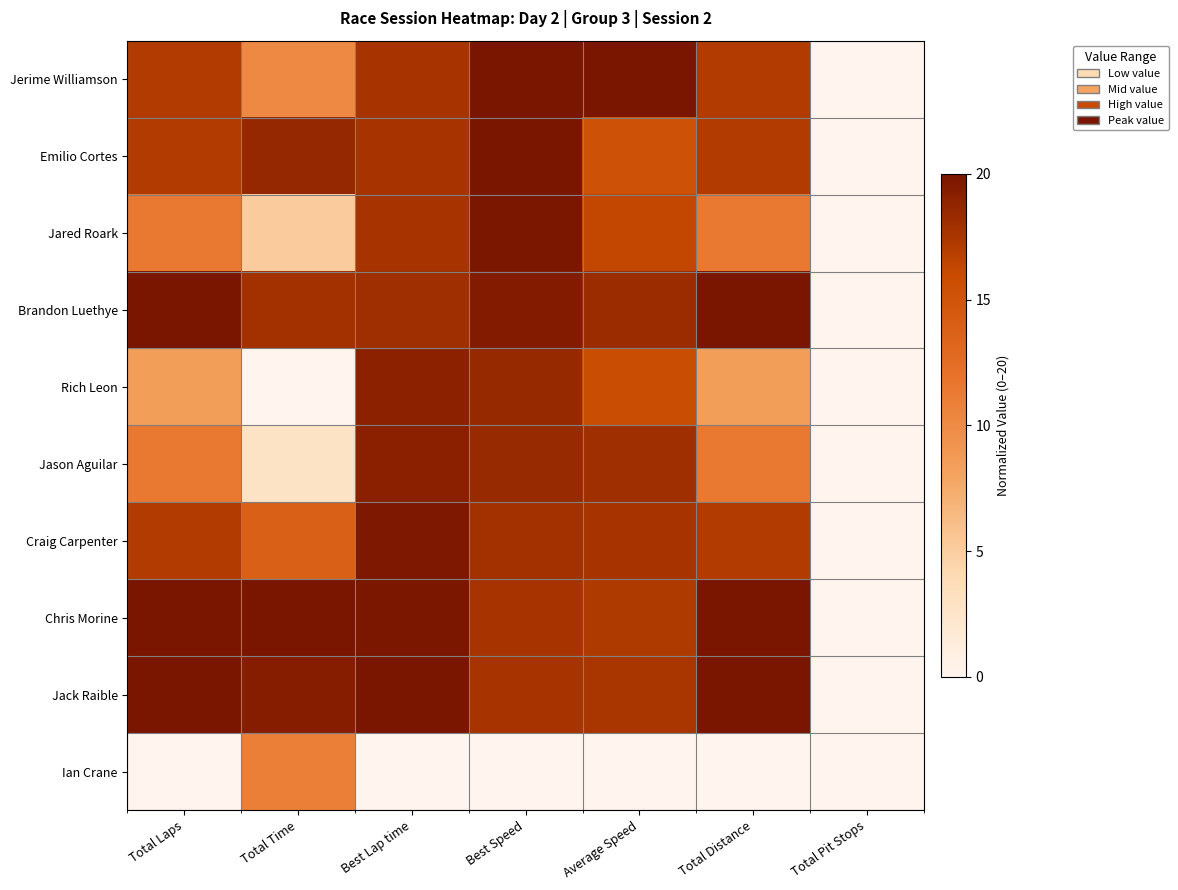

Which label corresponds to the largest value in the chart?

Best Speed